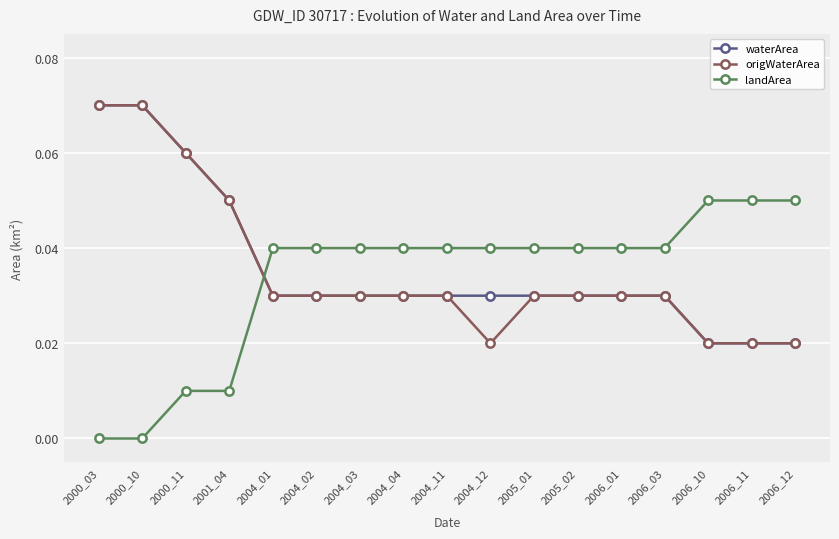

The origWaterArea series shows 0.0 at 2000_11. True or false?

False